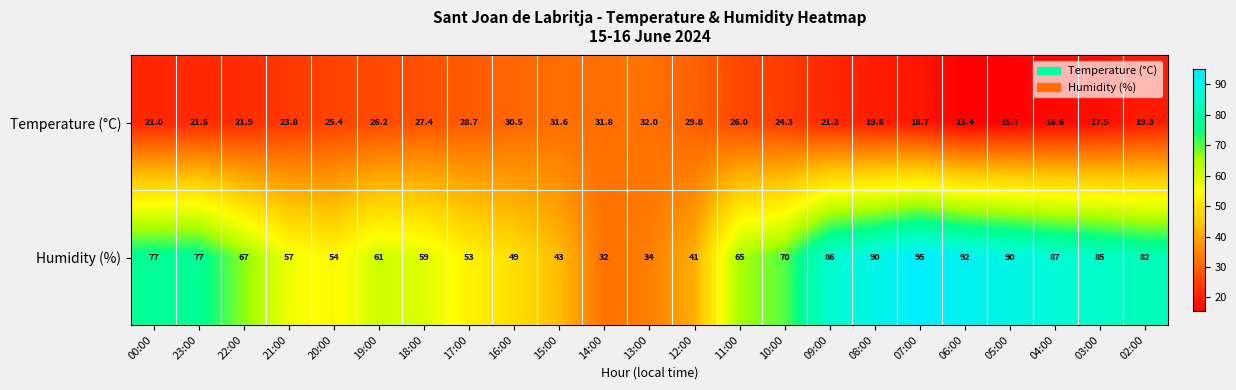

What is the difference between the second highest and second lowest values in the Humidity (%) series?

58.0